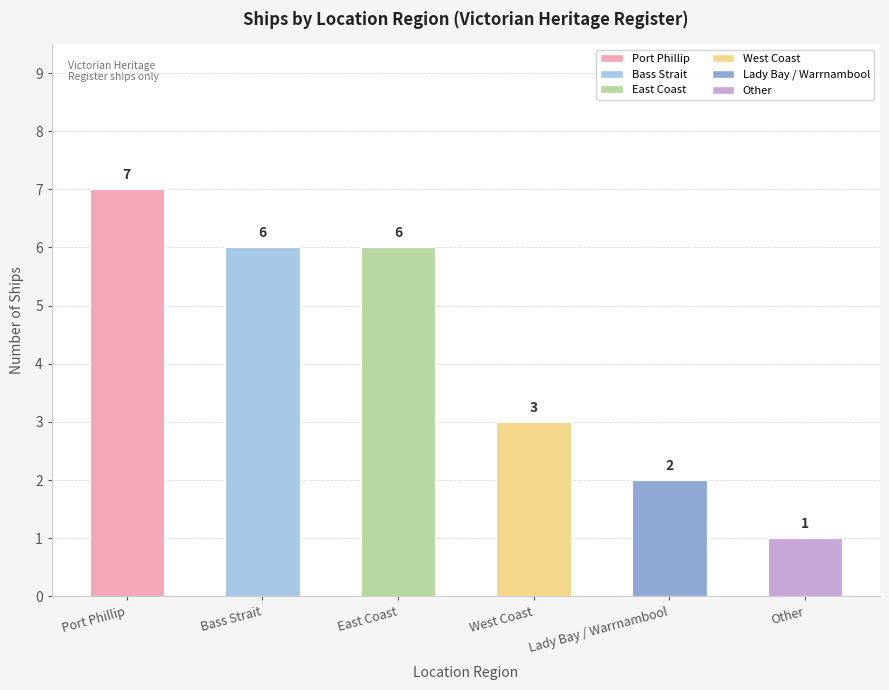

How many bars are there in total?

6